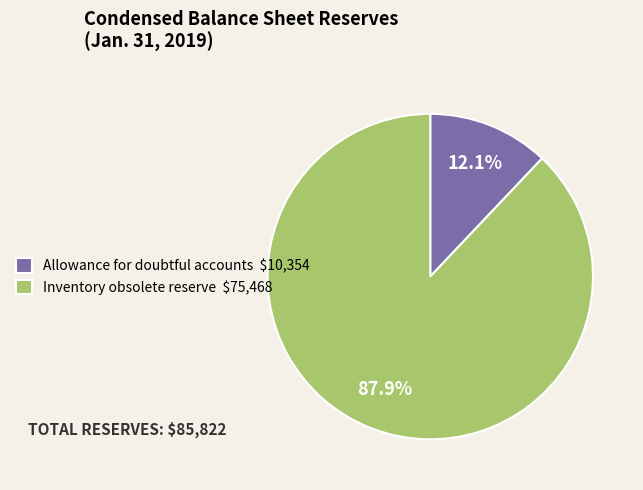

What is the ratio of the value at Inventory obsolete reserve to the value at Allowance for doubtful accounts?

7.3